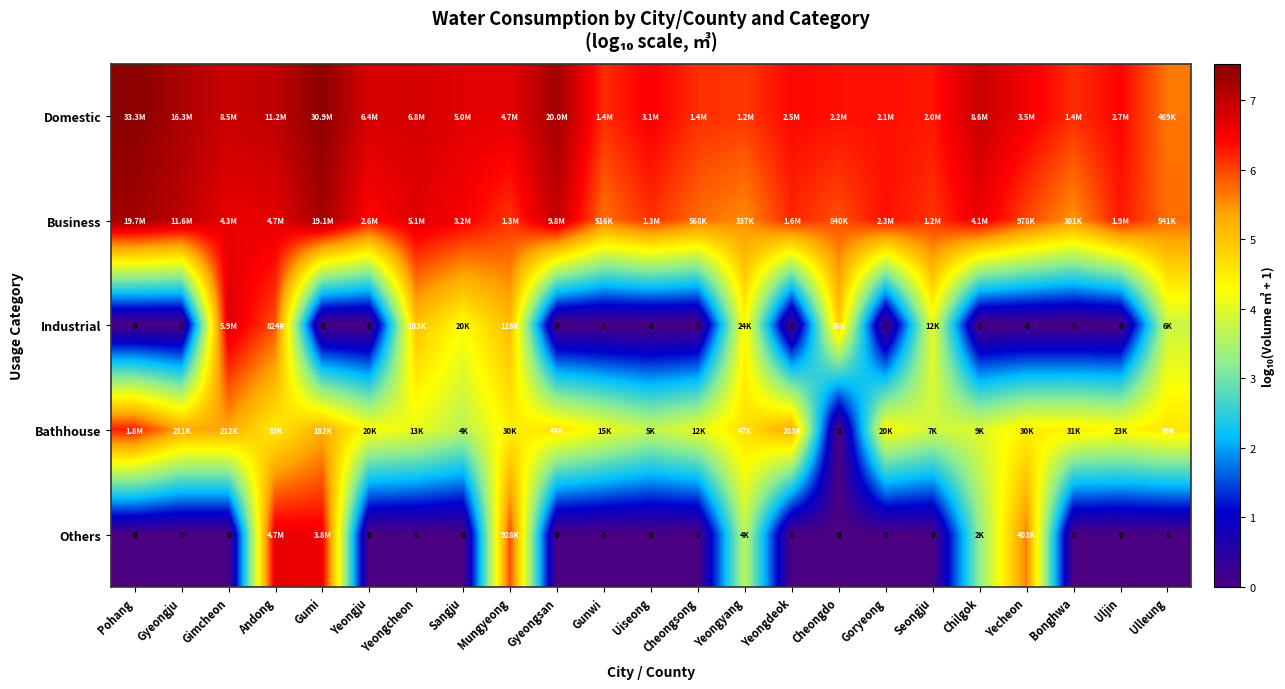

At which label does Business first exceed 6?

Pohang